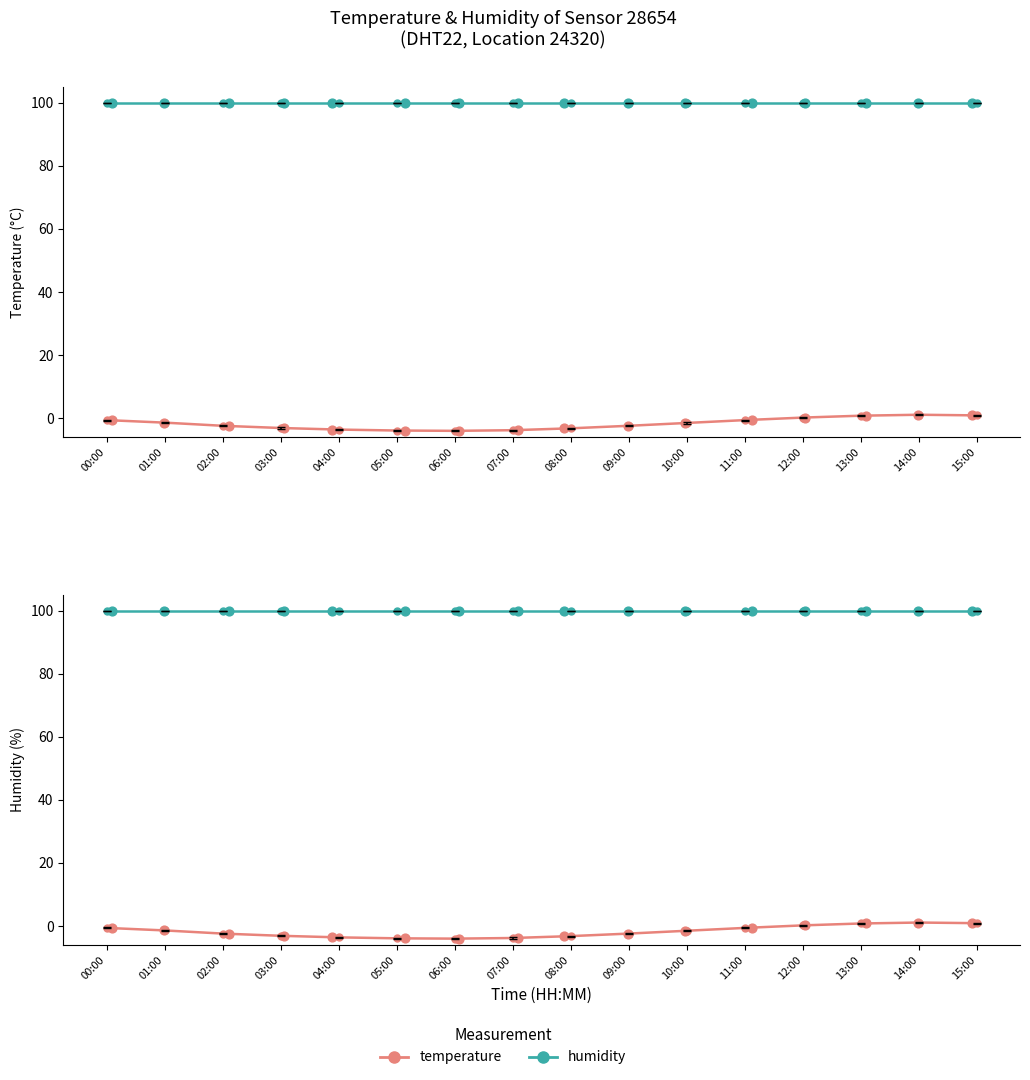

At which category is the sum across all series the highest?

14:00